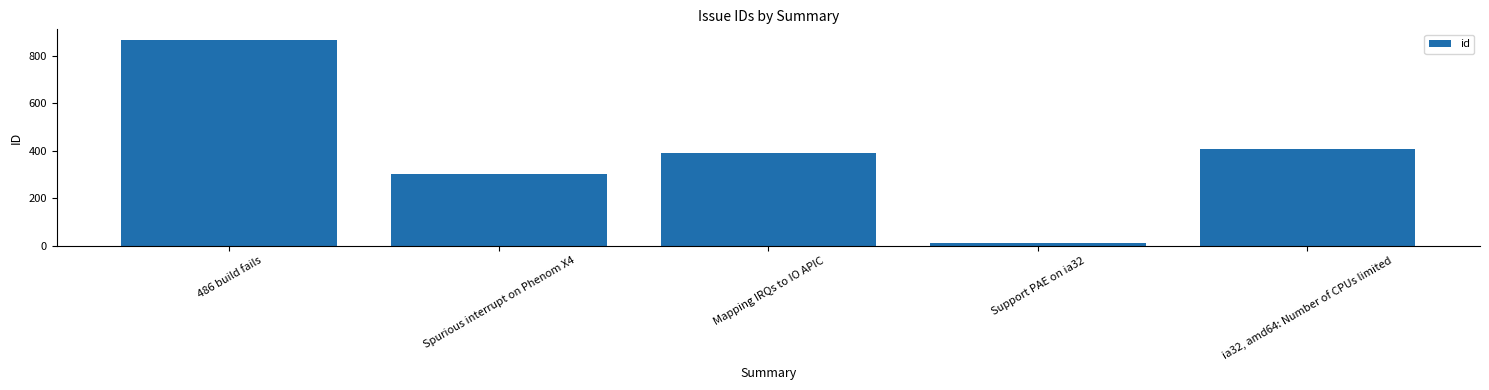

Which has a higher value, Support PAE on ia32 or Mapping IRQs to IO APIC?

Mapping IRQs to IO APIC